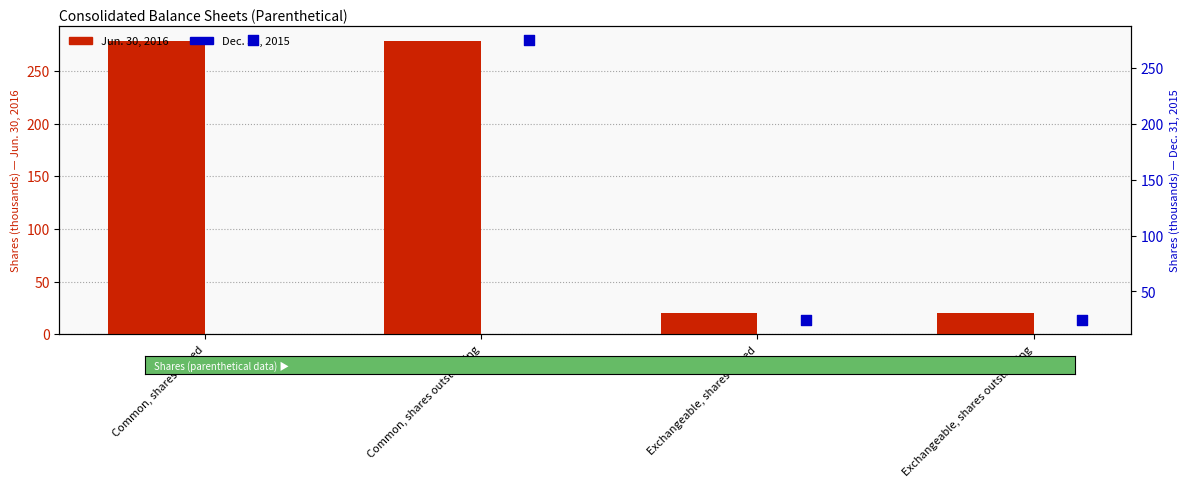

At how many categories does at least one series exceed 30?

2